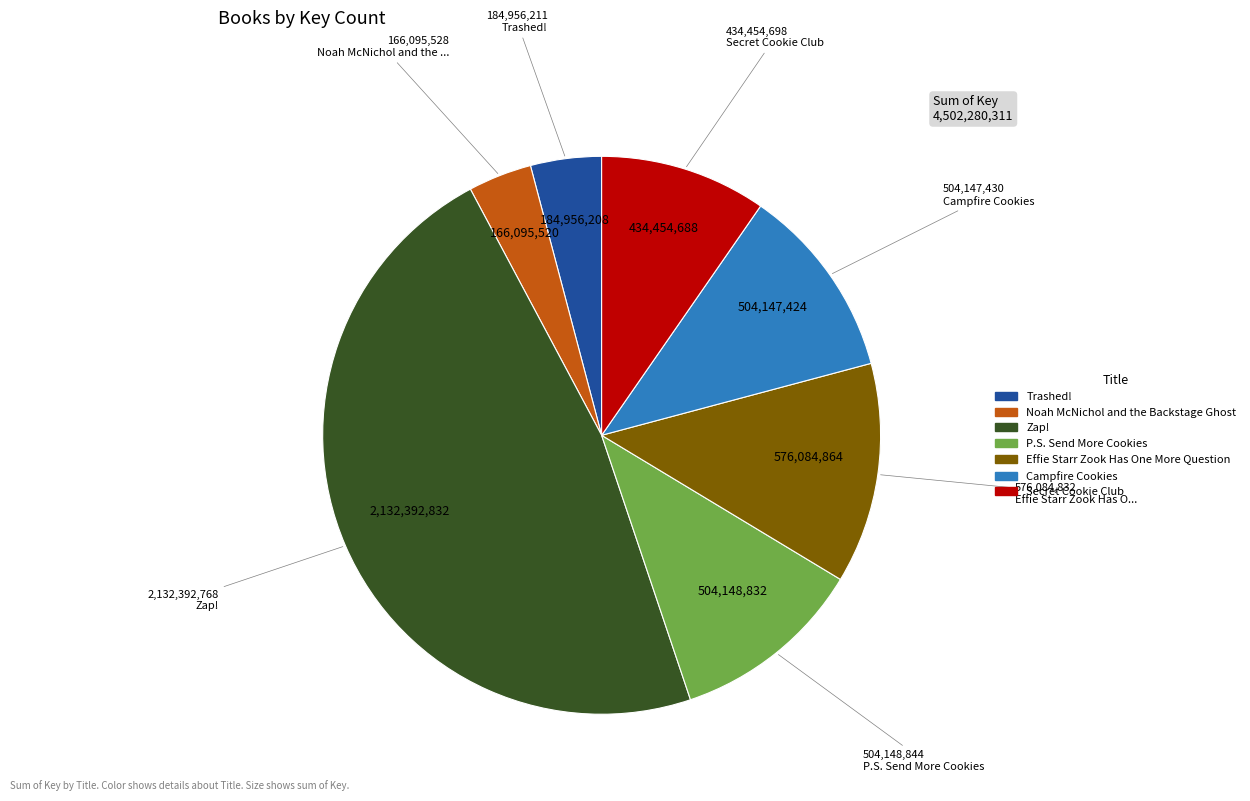

Combined, do Campfire Cookies and Trashed! account for over 50%?

No